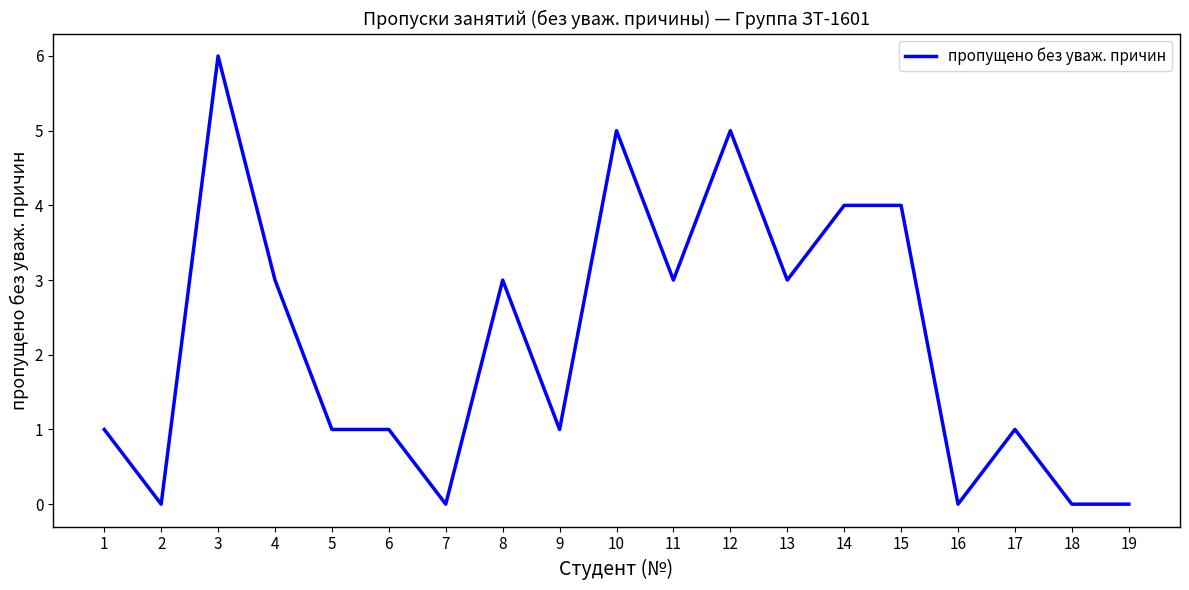

What is the difference between the maximum and minimum values?

6